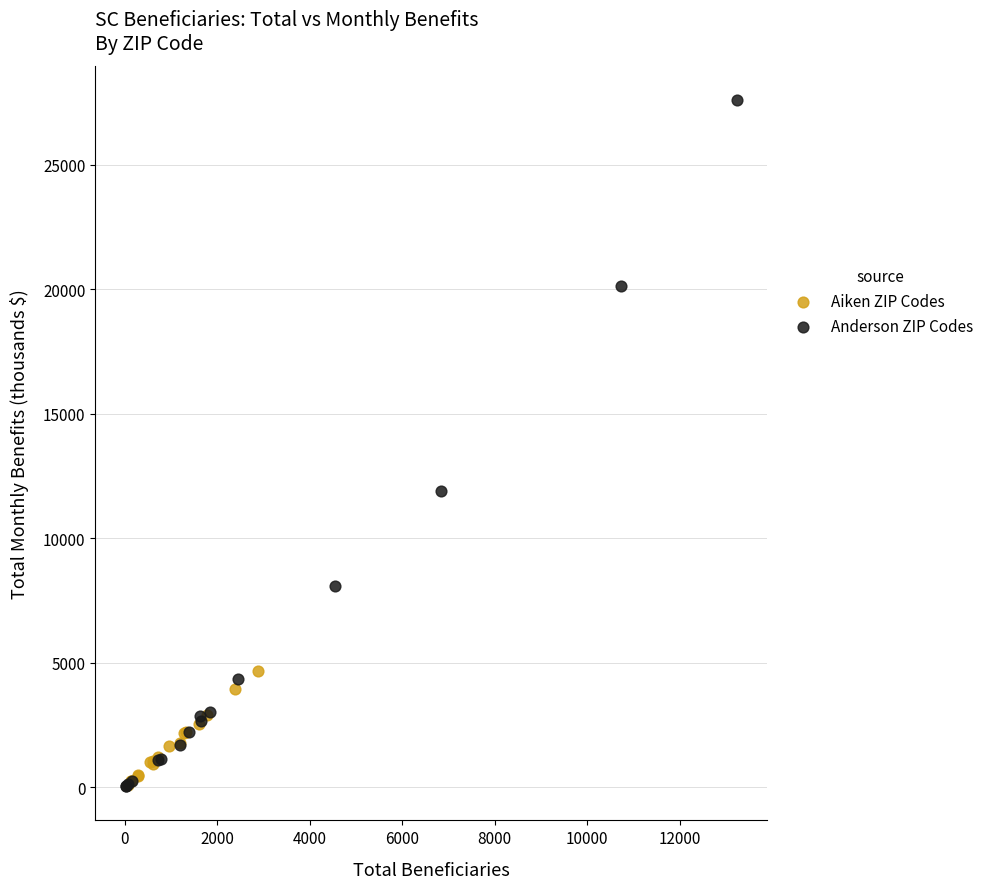

Which series contains the highest Y value?

Anderson ZIP Codes